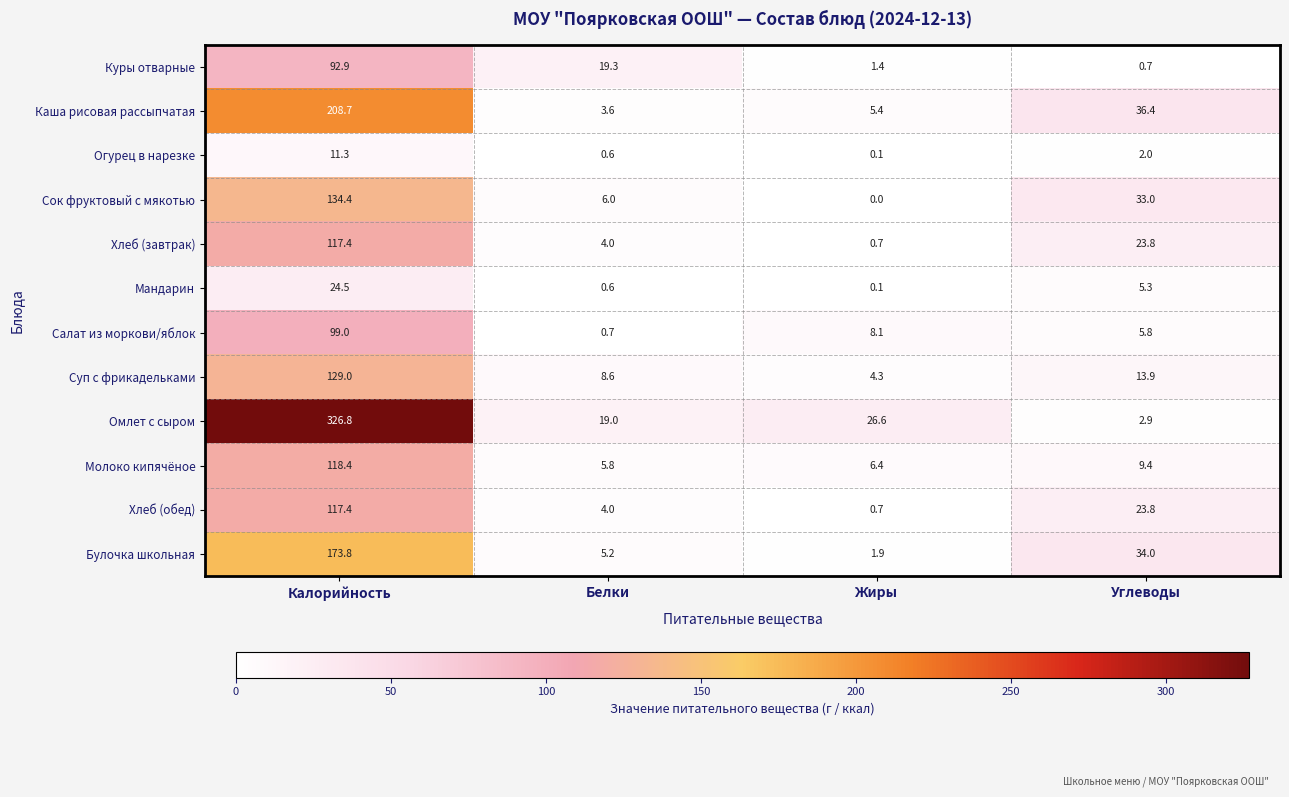

The value of Омлет с сыром at Жиры is 26.6. True or false?

True